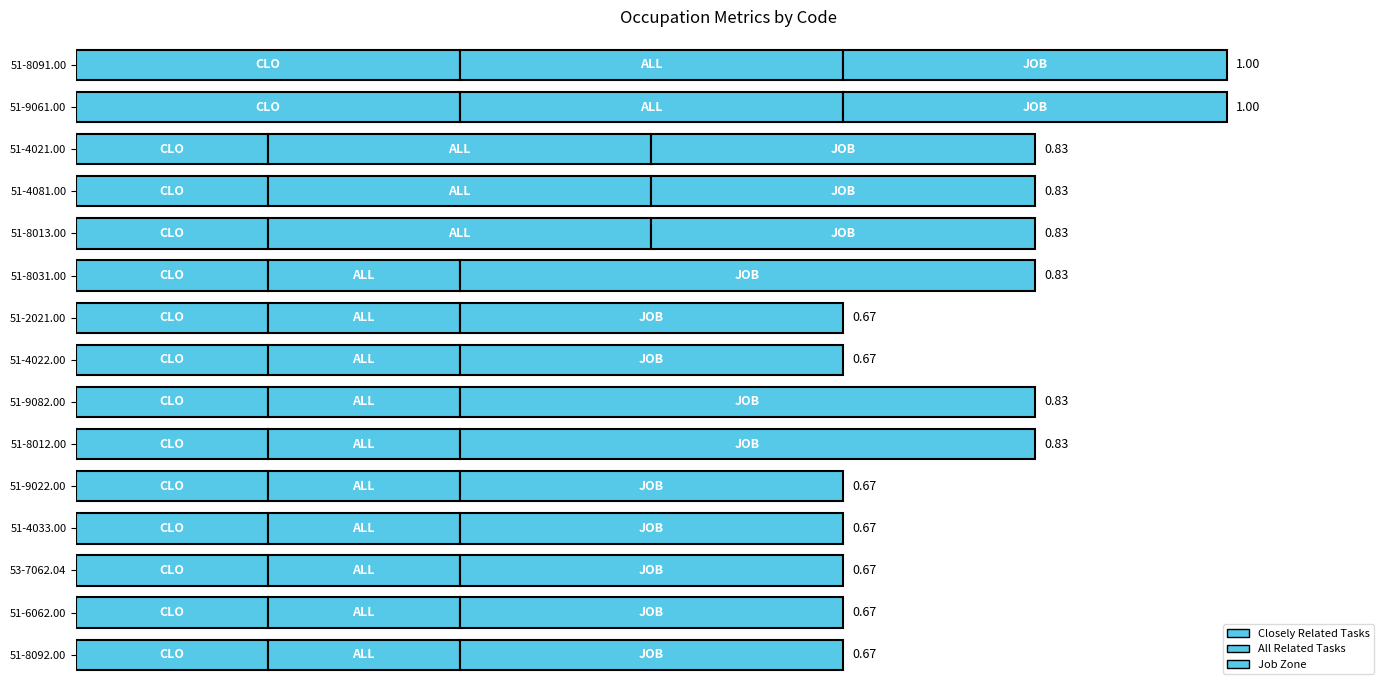

Which series has the widest spread of values?

Closely Related Tasks